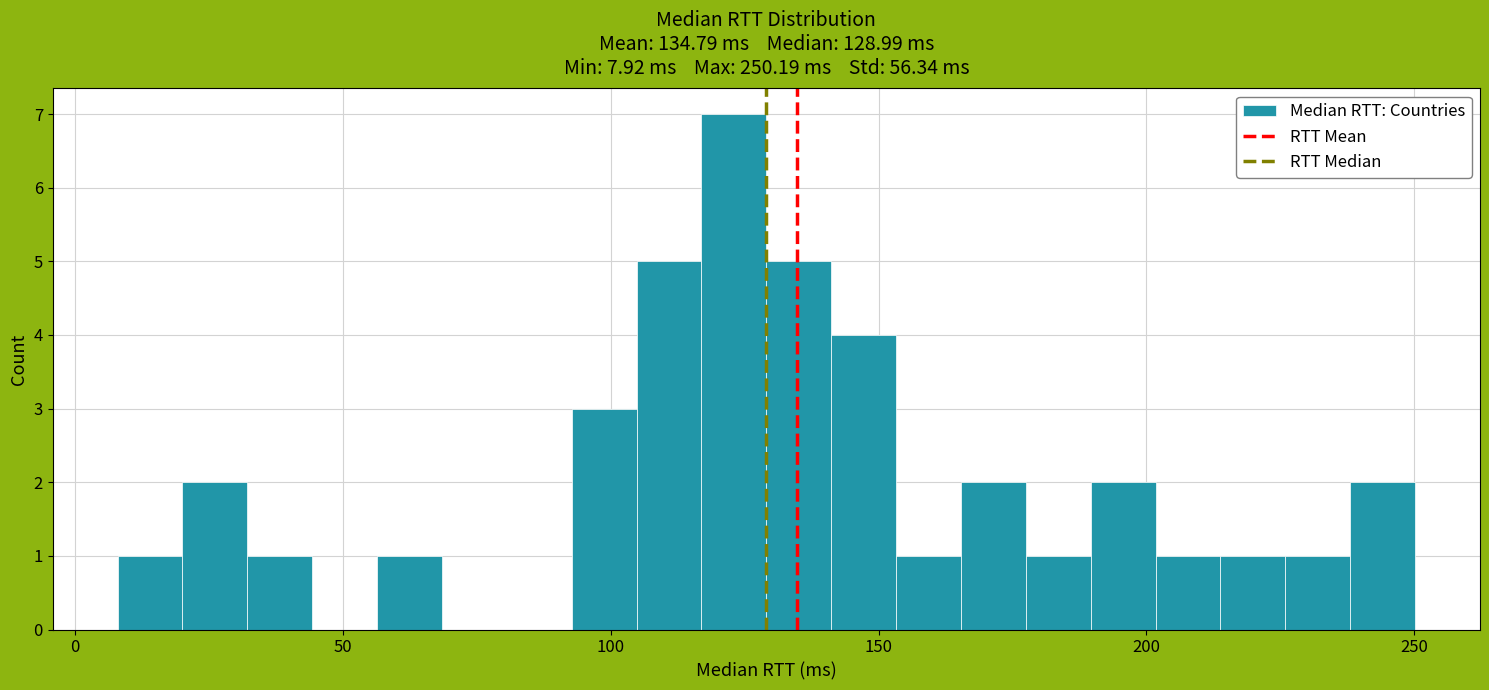

Read against the x-axis, roughly where is the centre of the tallest bar?

125